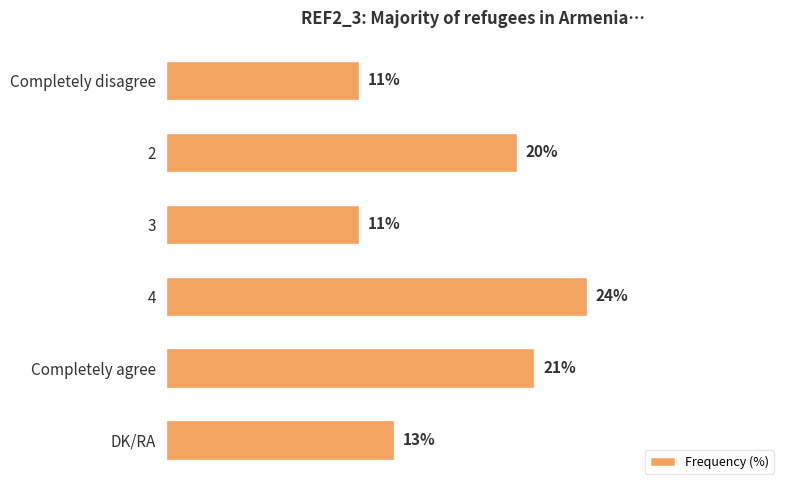

Which has a higher value, 3 or Completely agree?

Completely agree